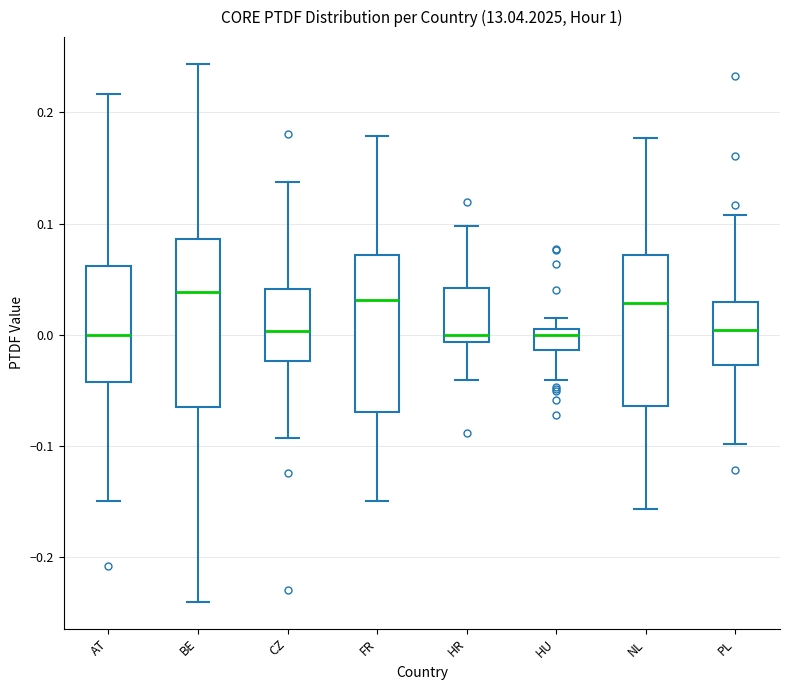

Where is the lower edge of the box for FR on the y-axis? The values are not printed on the chart, so give them approximately, as read against the axis.

-0.07